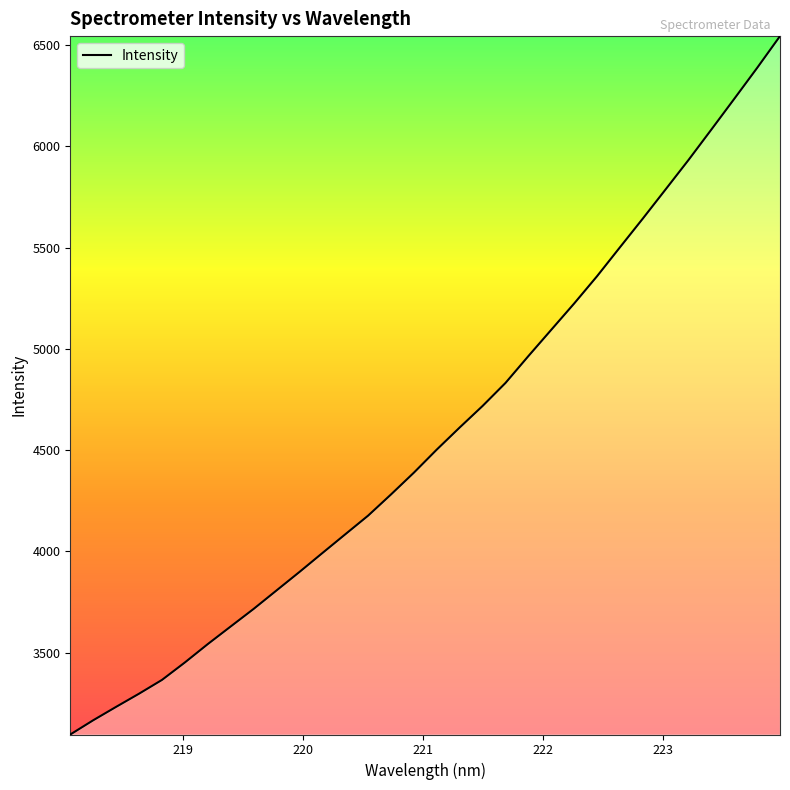

Count the number of categories in the chart.

32